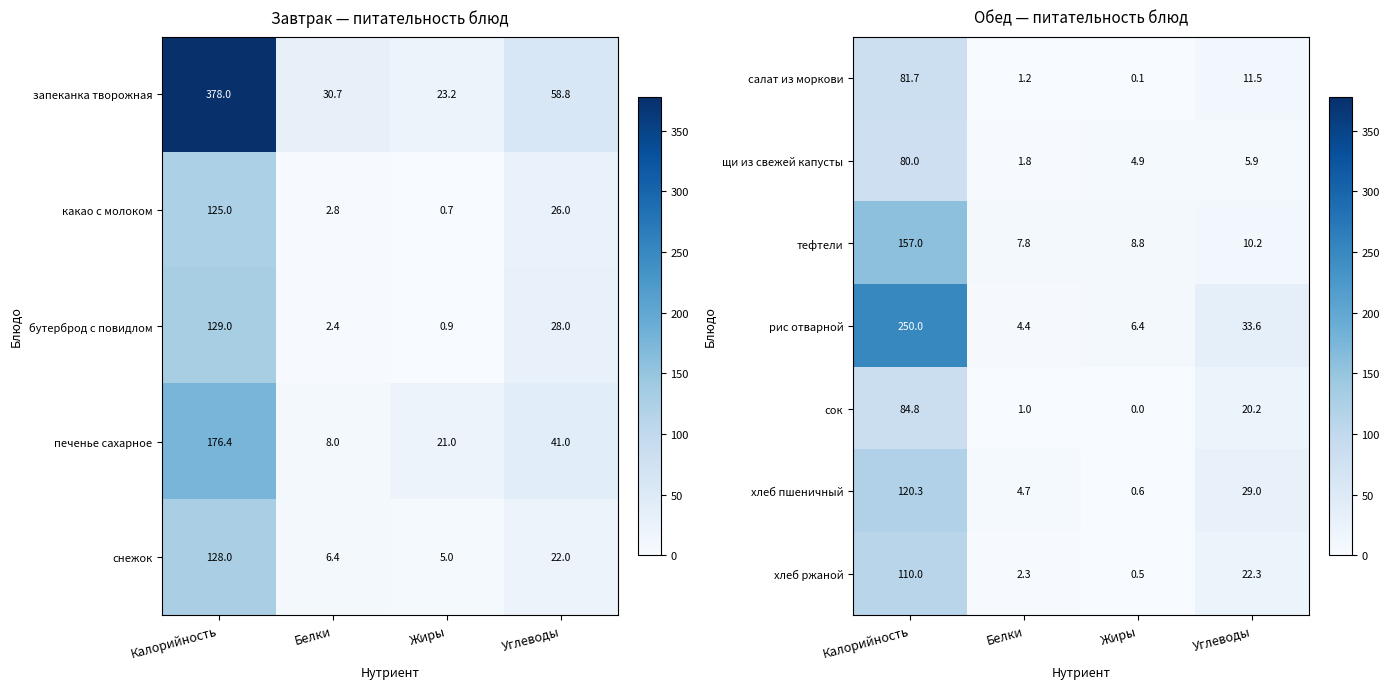

At which label does щи из свежей капусты first exceed 5?

Калорийность